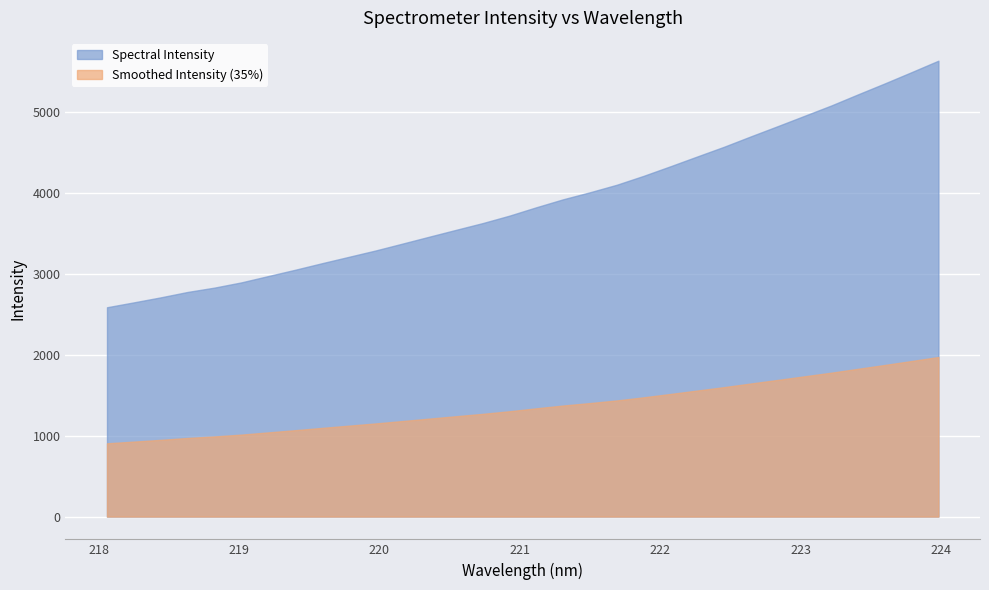

What is the difference between the maximum and minimum values?

3044.3